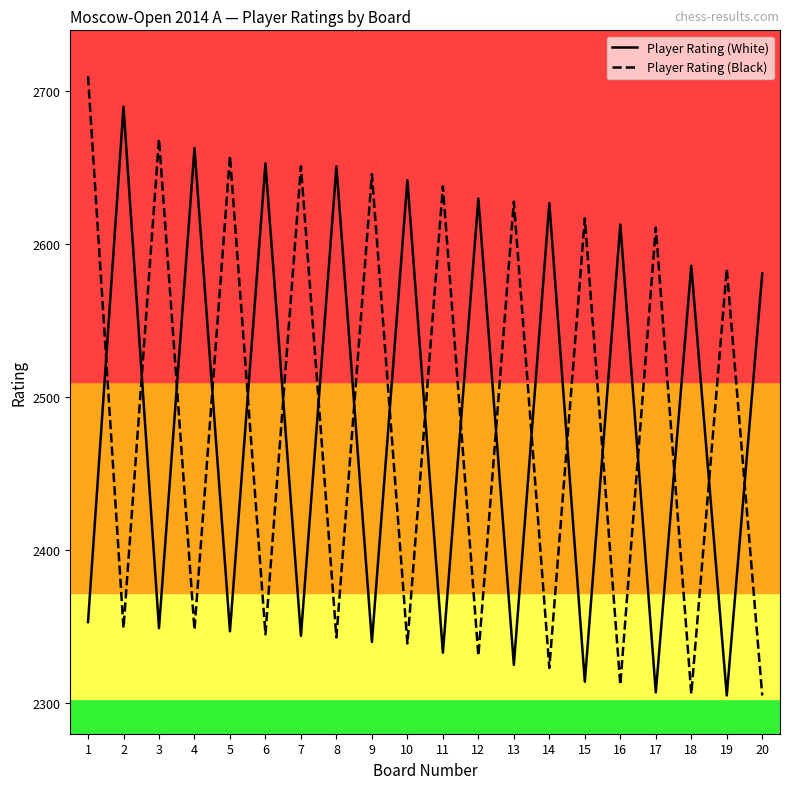

True or false: Player Rating (White) has more than 2 interior local peaks.

True